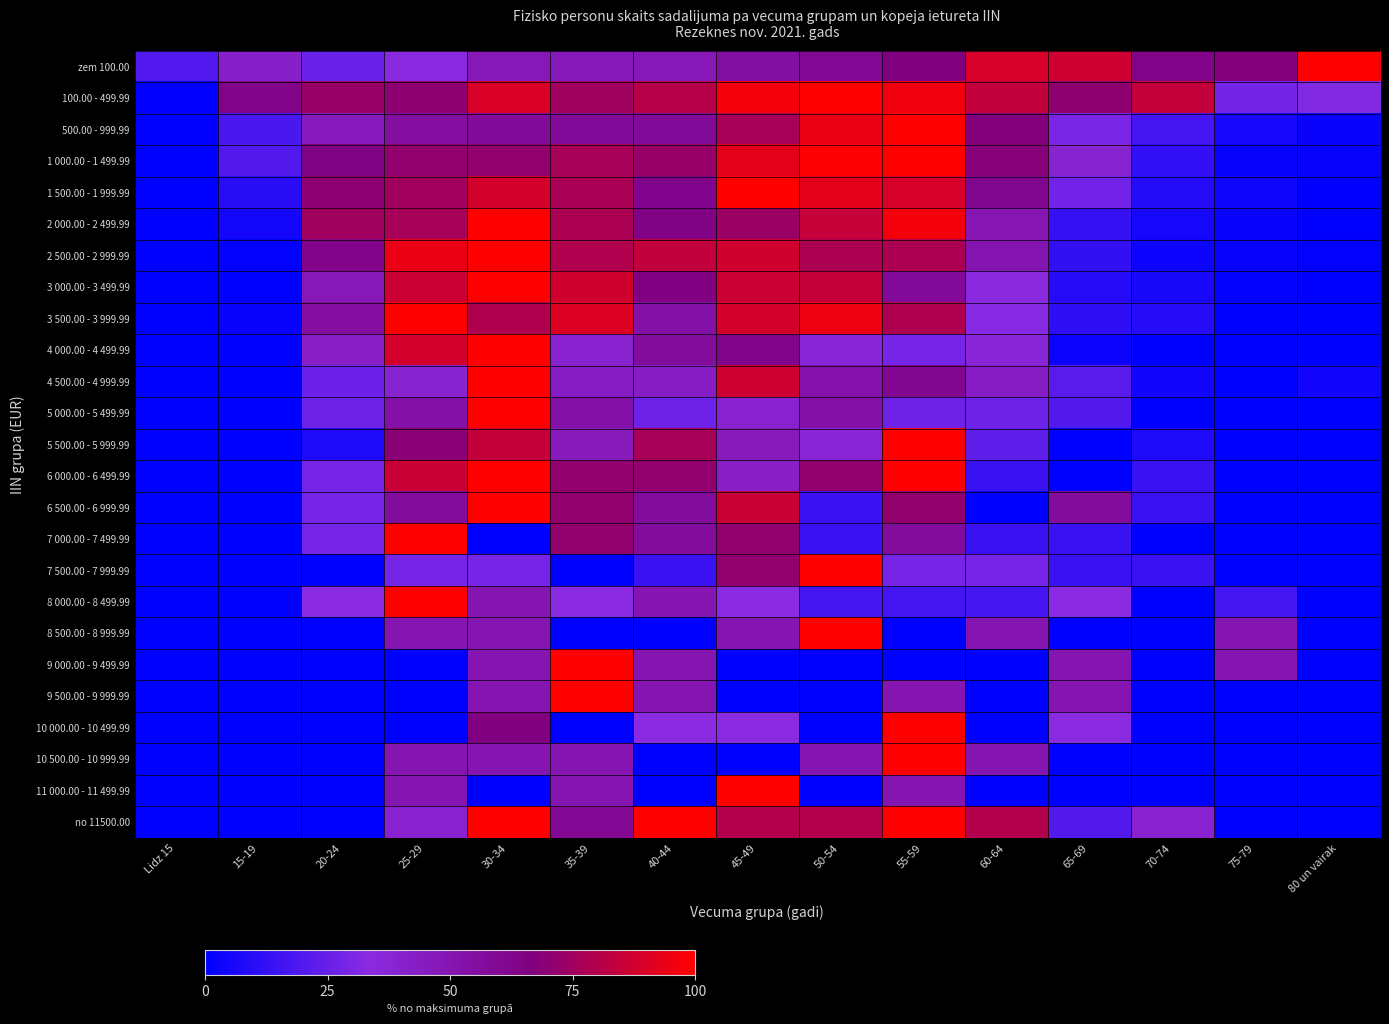

How many series are shown in this chart?

25